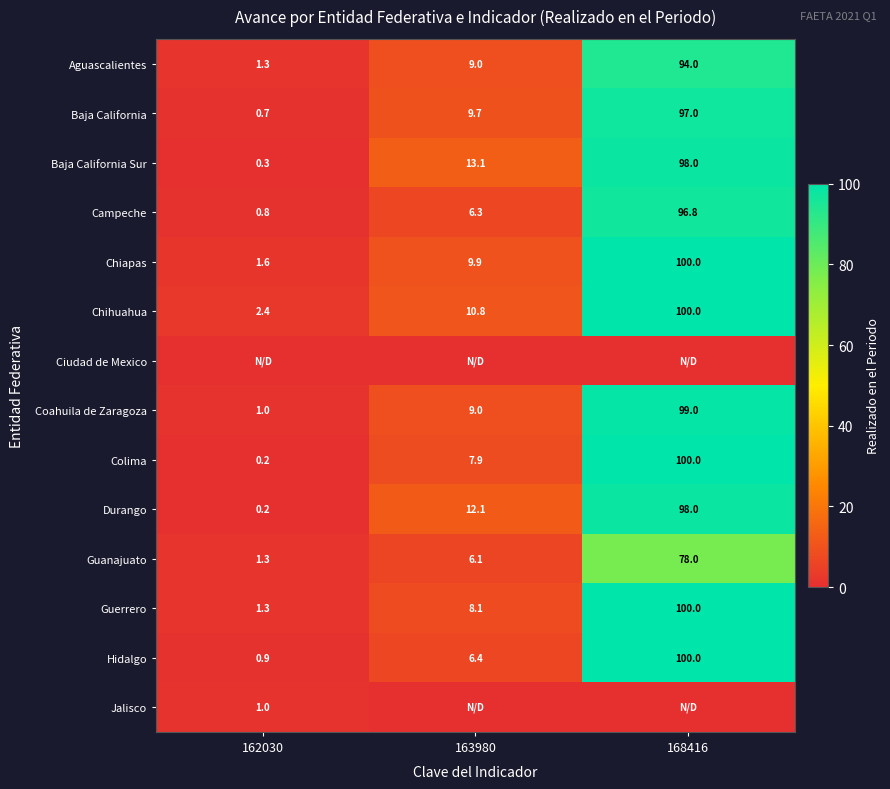

What is the average value of the Durango series?

36.8